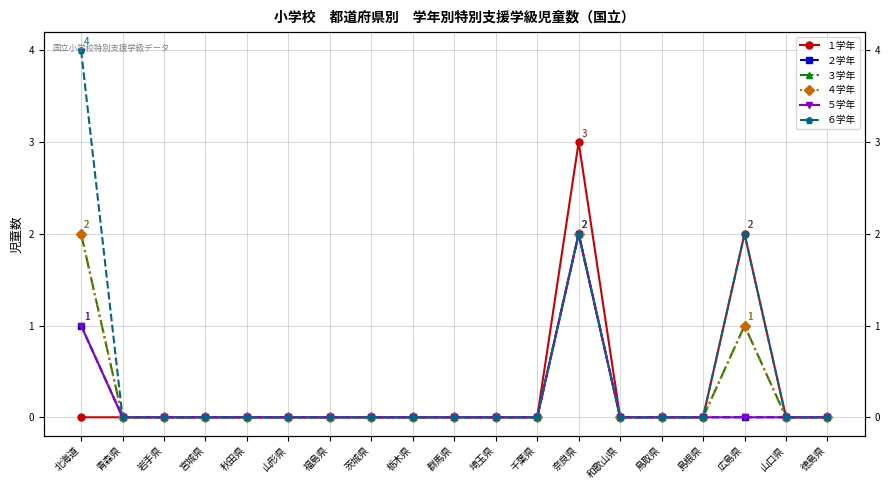

How many interior local peaks does the ６学年 series have?

2